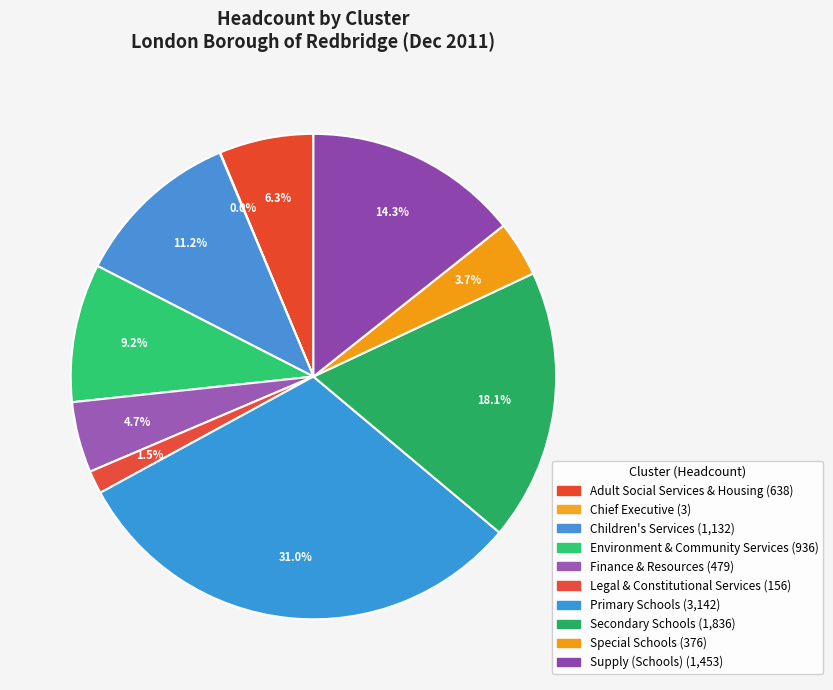

Is there a majority slice in this chart?

No